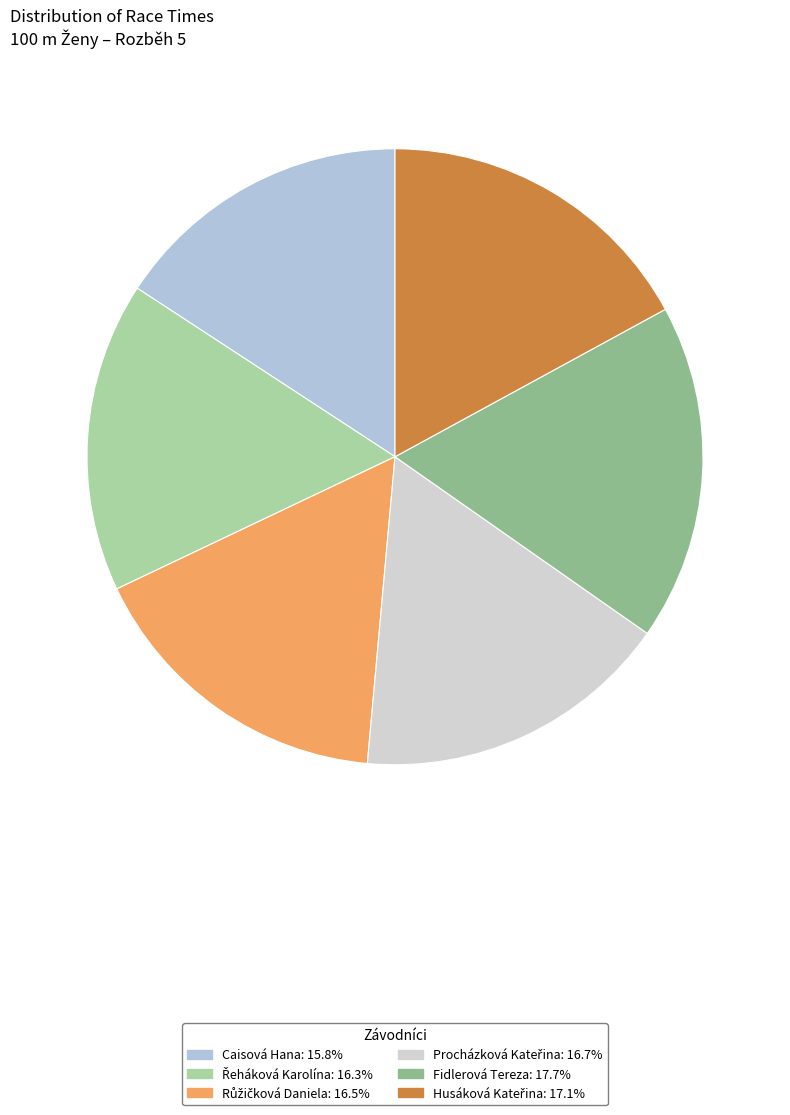

The Růžičková Daniela slice represents 2% of the pie. True or false?

False